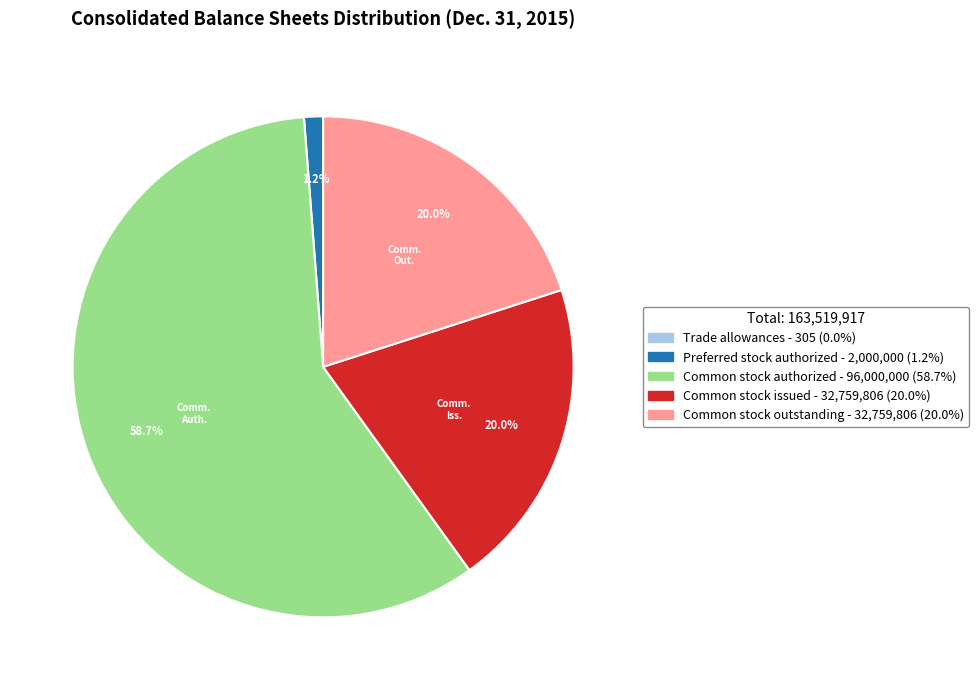

Does any single category account for the majority?

Yes